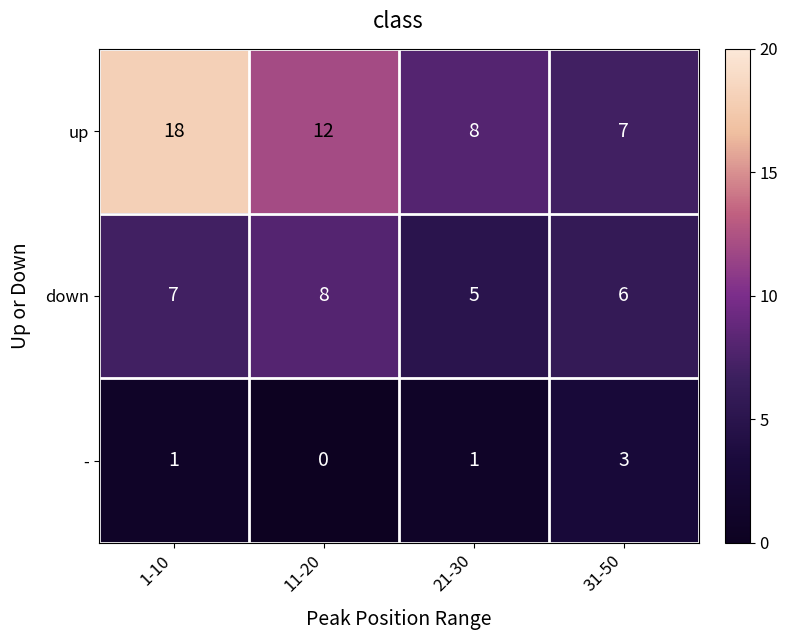

What is the lowest value of the up series?

7